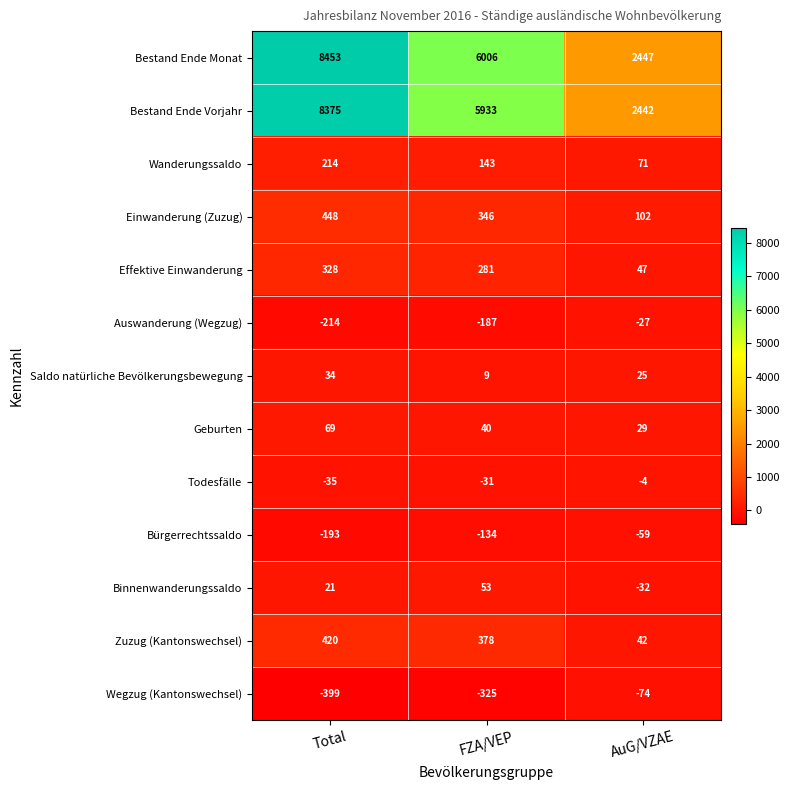

The Binnenwanderungssaldo series shows -32 at AuG/VZAE. True or false?

True